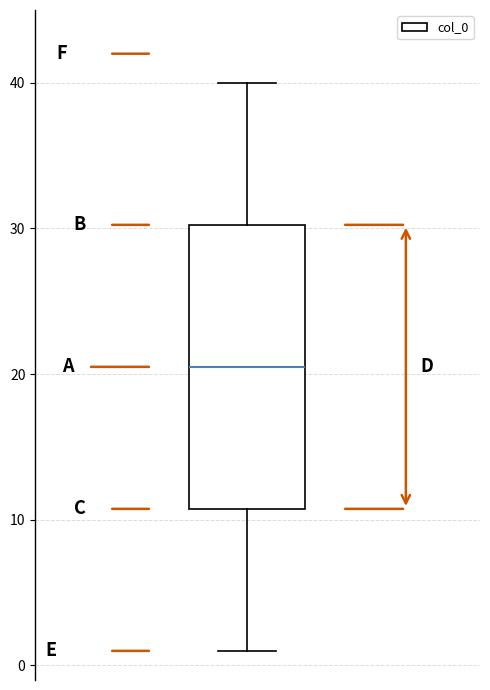

Where is the lower edge of the box on the y-axis? The values are not printed on the chart, so give them approximately, as read against the axis.

11